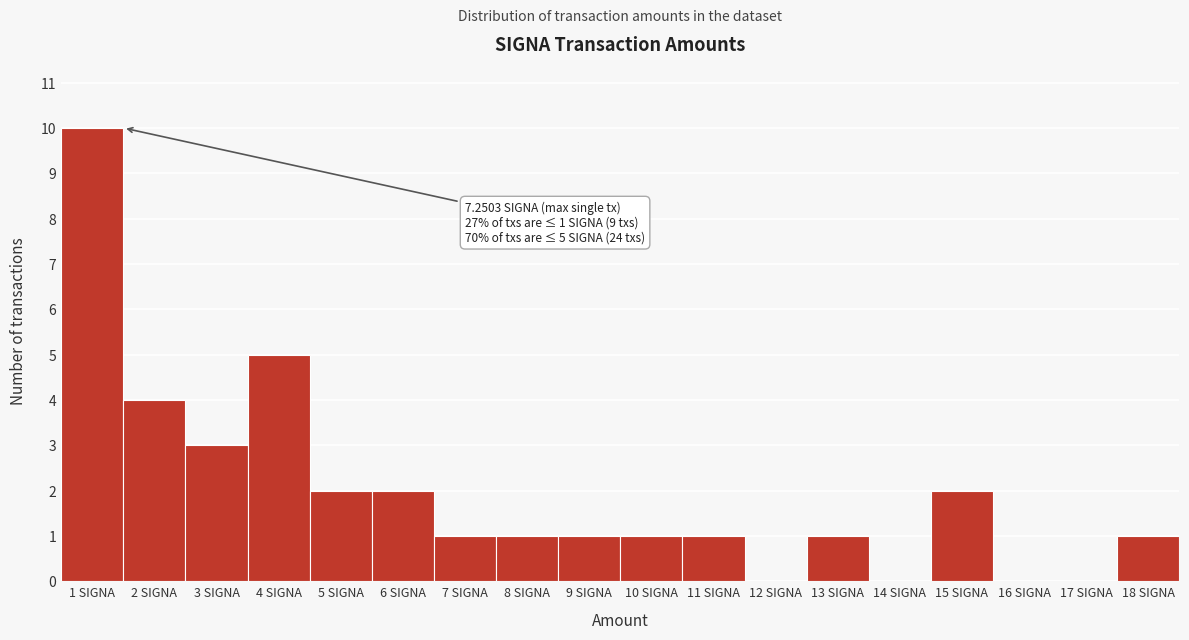

Over which range of the x-axis is the bar tallest?

0.5 to 1.5